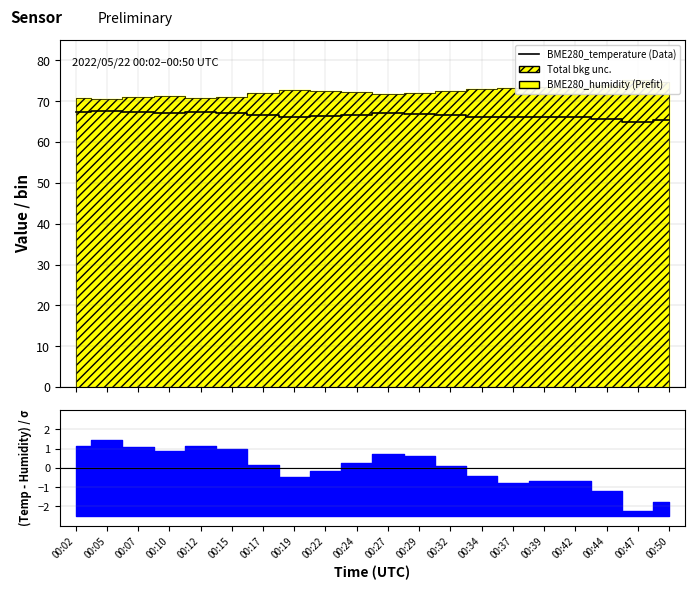

How many lines are shown in the chart?

1